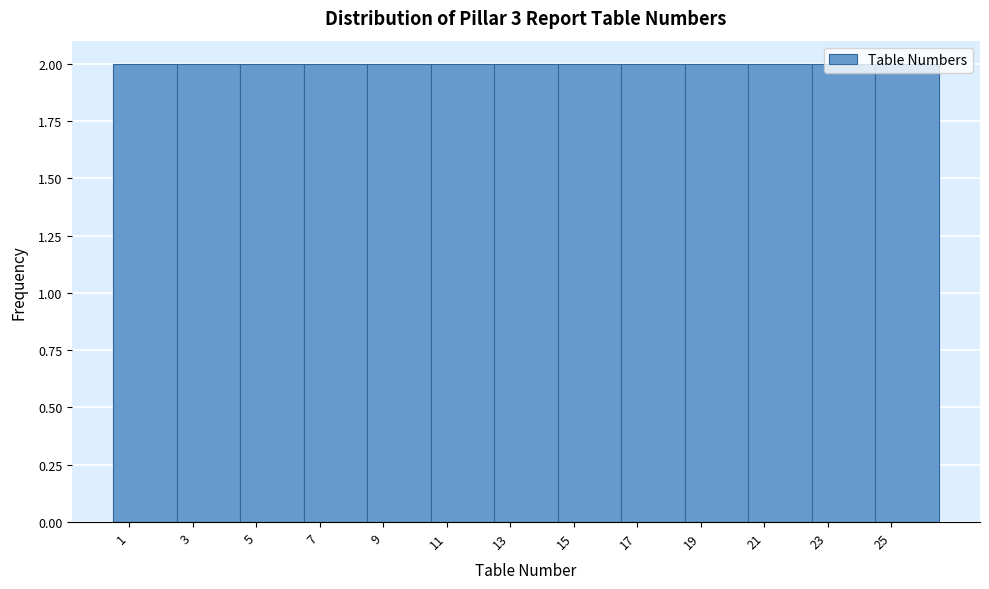

What is the height of the bar covering 24.5 to 26.5 on the x-axis? The values are not printed on the chart, so give them approximately, as read against the axis.

2